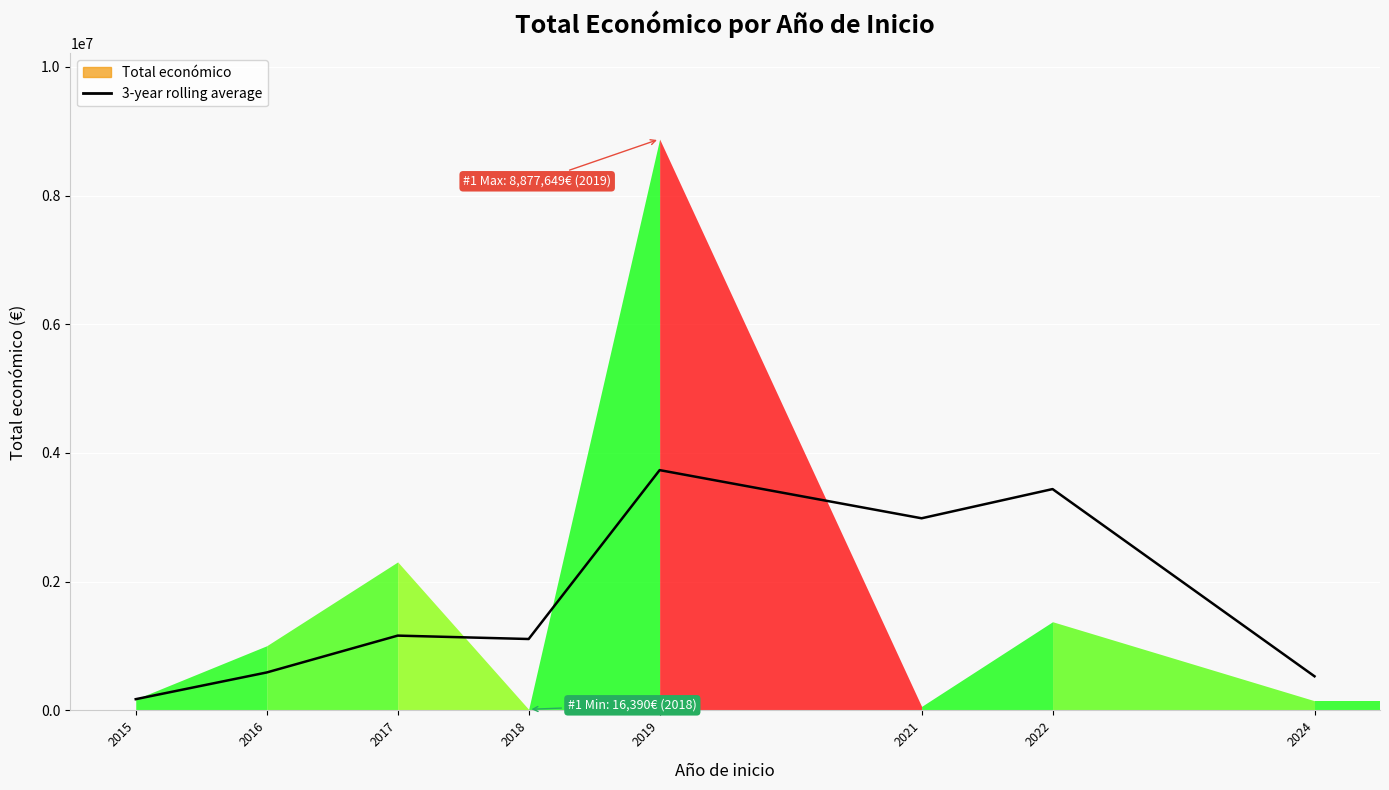

At which label is the value closest to 1954119?

2017